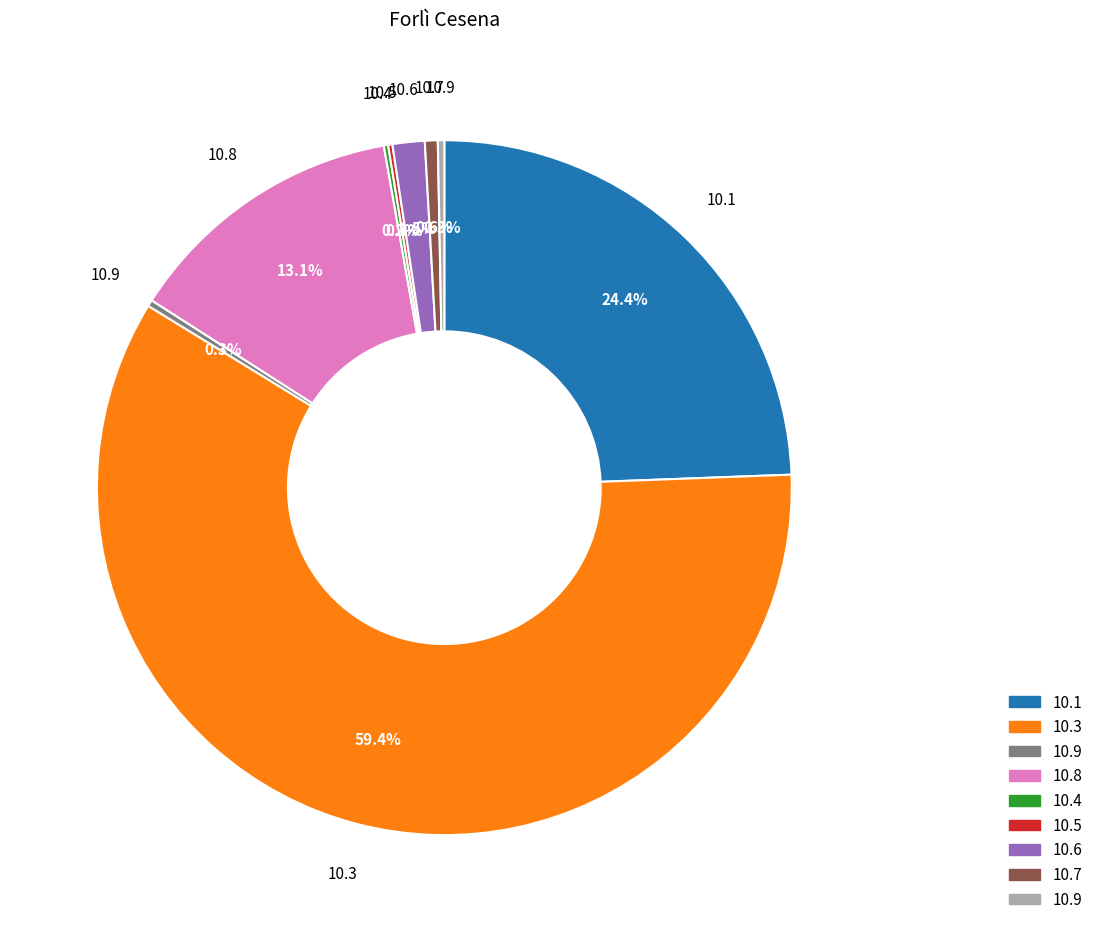

Is there a majority slice in this chart?

Yes